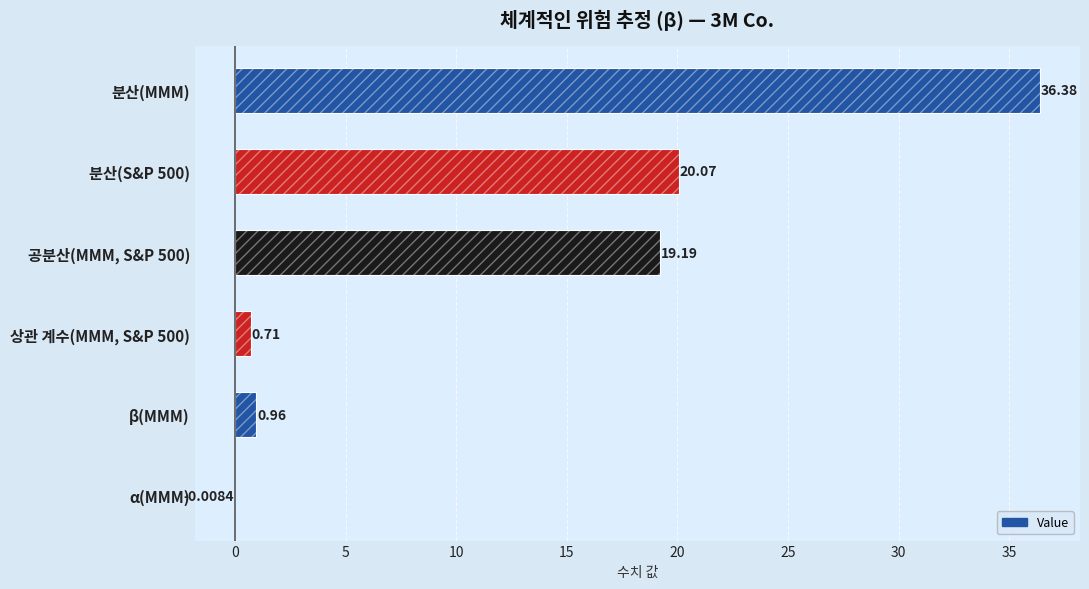

What is the sum of all values?

77.3